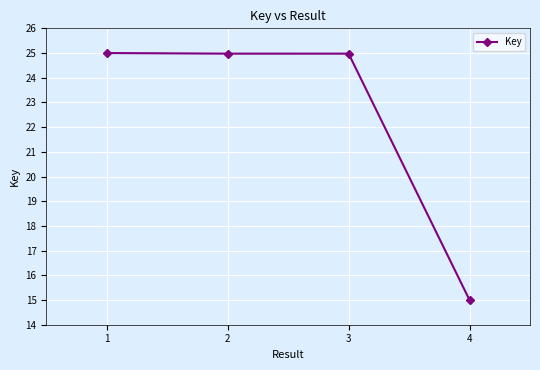

Which has a higher value, 4 or 3?

3